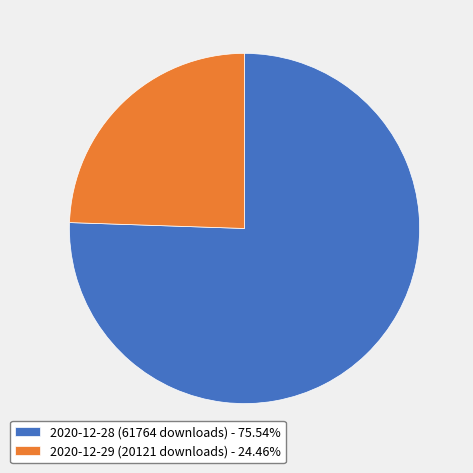

Count the number of slices in the pie.

2